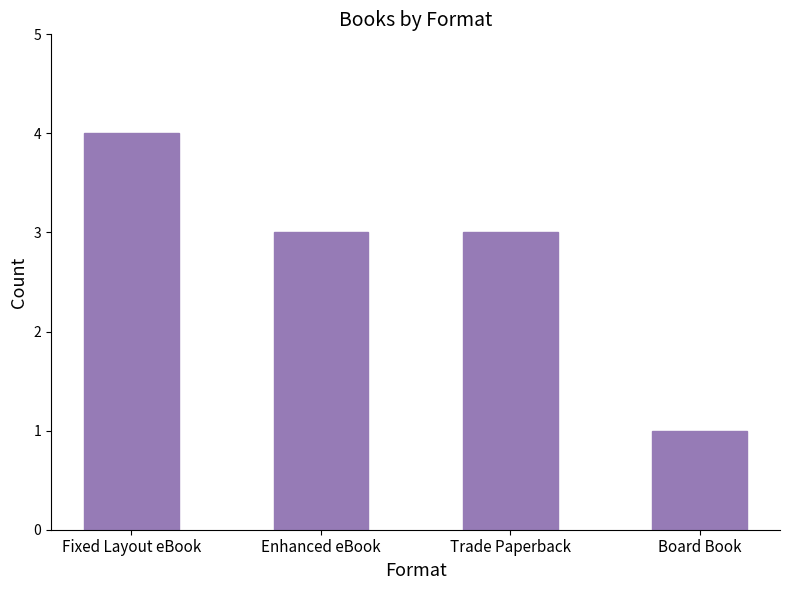

What position from the left is Trade Paperback?

3